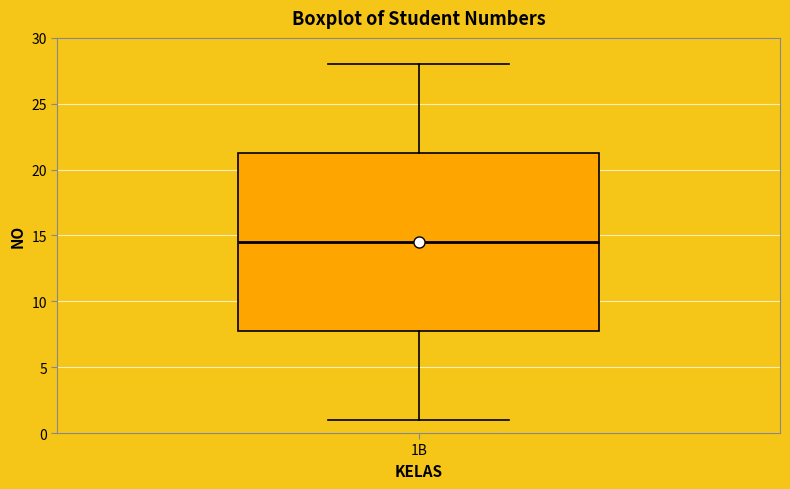

Read this box plot against the y-axis: the position of the median line, the range covered by the box, and the ends of both whiskers. The values are not printed on the chart, so give them approximately, as read against the axis.

median 14.5, box 8.0 to 21.5, whiskers 1.0 to 28.0